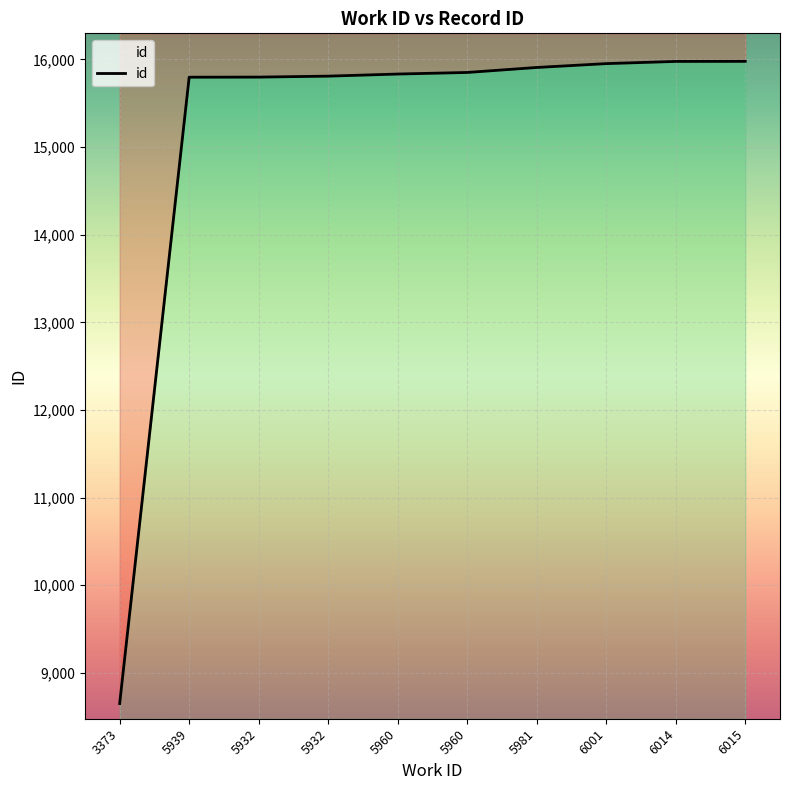

Reading left to right, what are all the values shown in this chart?

3373=8649	5939=15798	5932=15799	5932=15810	5960=15834	5960=15852	5981=15909	6001=15953	6014=15978	6015=15979